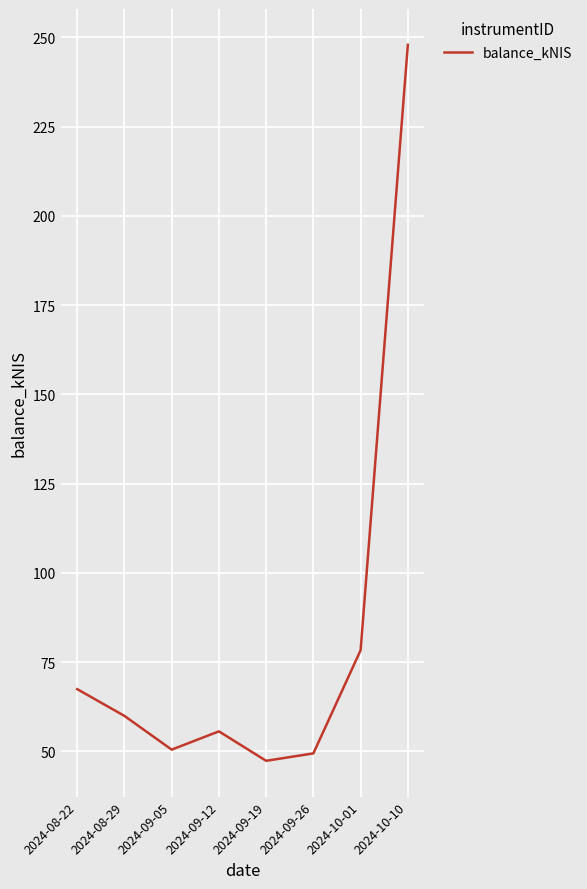

How many values are below 59?

4